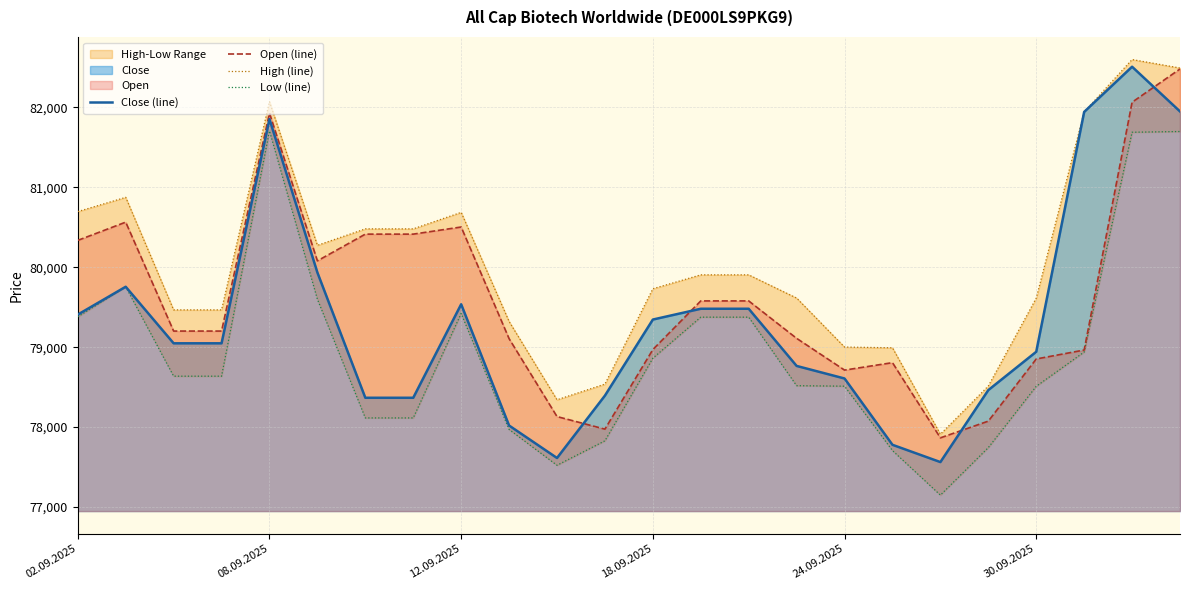

What is the average value of the High (line) series?

80037